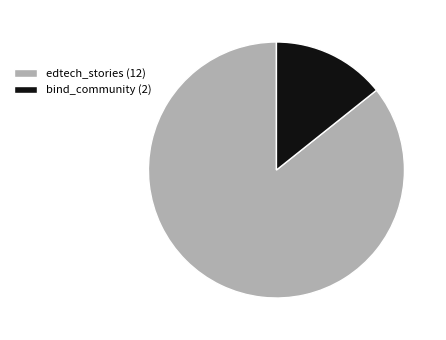

Combined, do bind_community (2) and edtech_stories (12) account for over 50%?

Yes